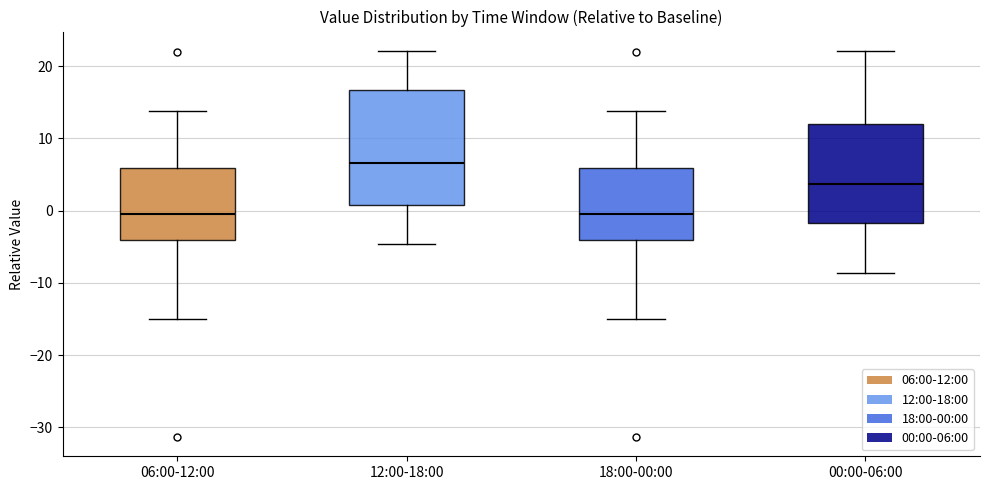

Reading left to right, read every box against the y-axis: the position of its median line, the range the box covers, and the ends of its whiskers. The values are not printed on the chart, so give them approximately, as read against the axis.

06:00-12:00: median -1, box -4 to 6, whiskers -15 to 14
12:00-18:00: median 7, box 1 to 17, whiskers -5 to 22
18:00-00:00: median -1, box -4 to 6, whiskers -15 to 14
00:00-06:00: median 4, box -2 to 12, whiskers -9 to 22